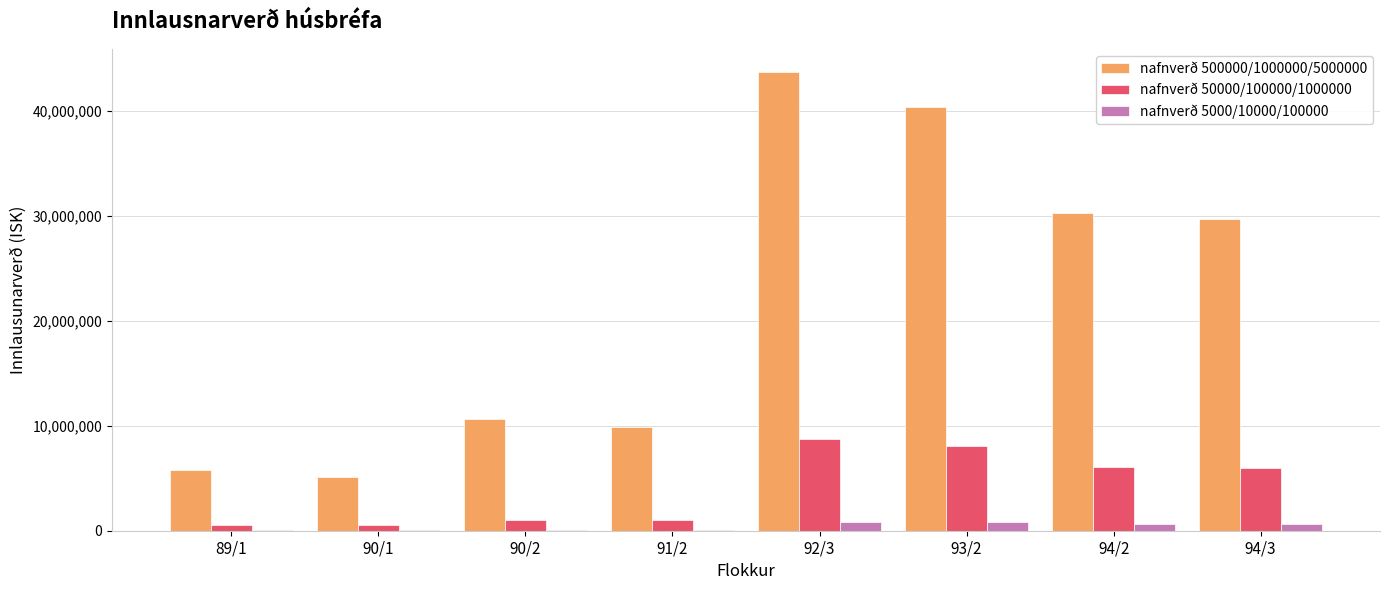

At which category does the chart reach its peak across all series?

92/3